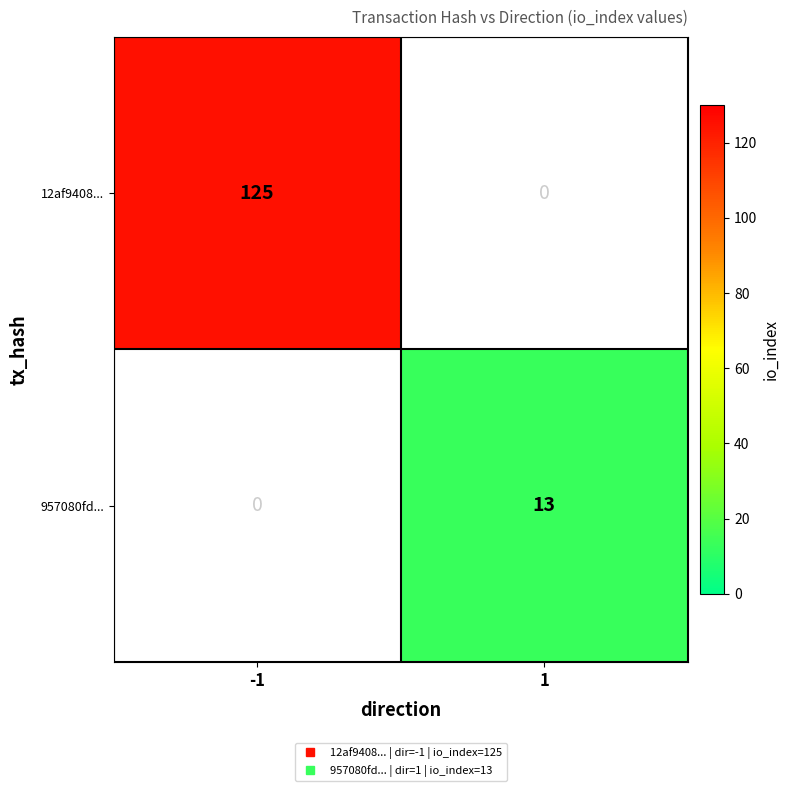

Rank the series by their average value, from highest to lowest.

12af9408..., 957080fd...